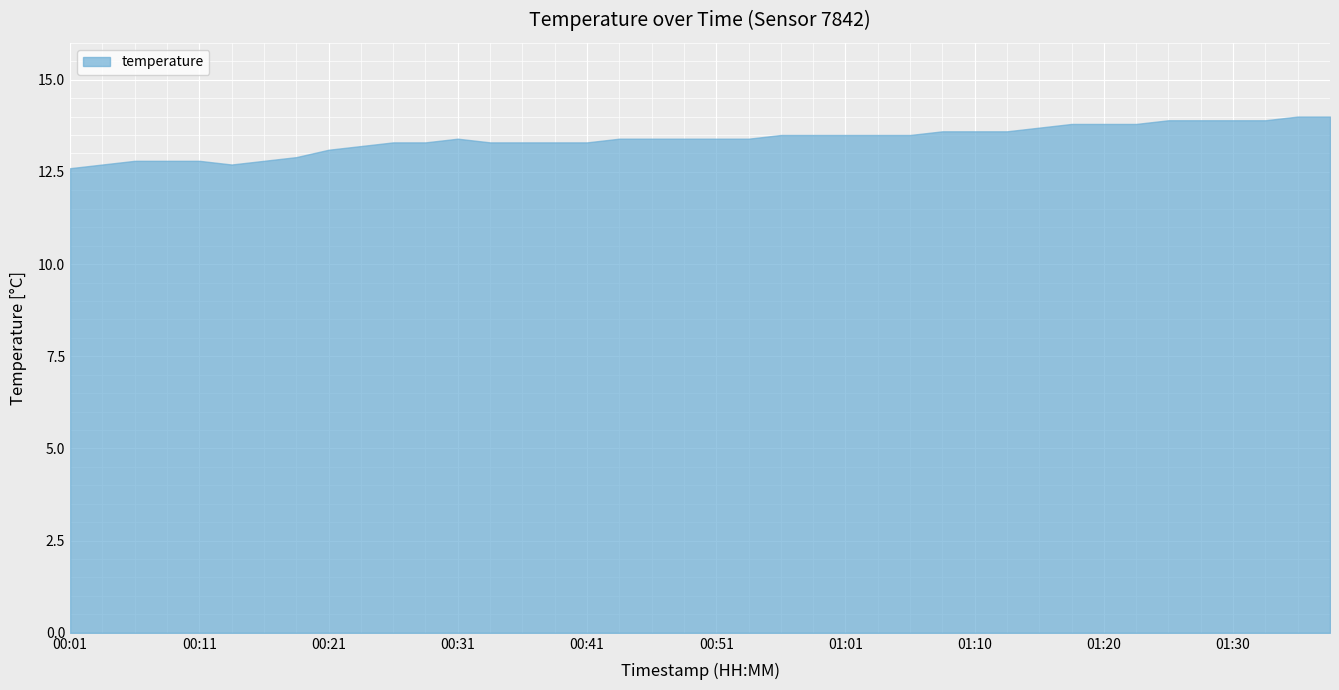

The value at 01:23 is 13.8. True or false?

True